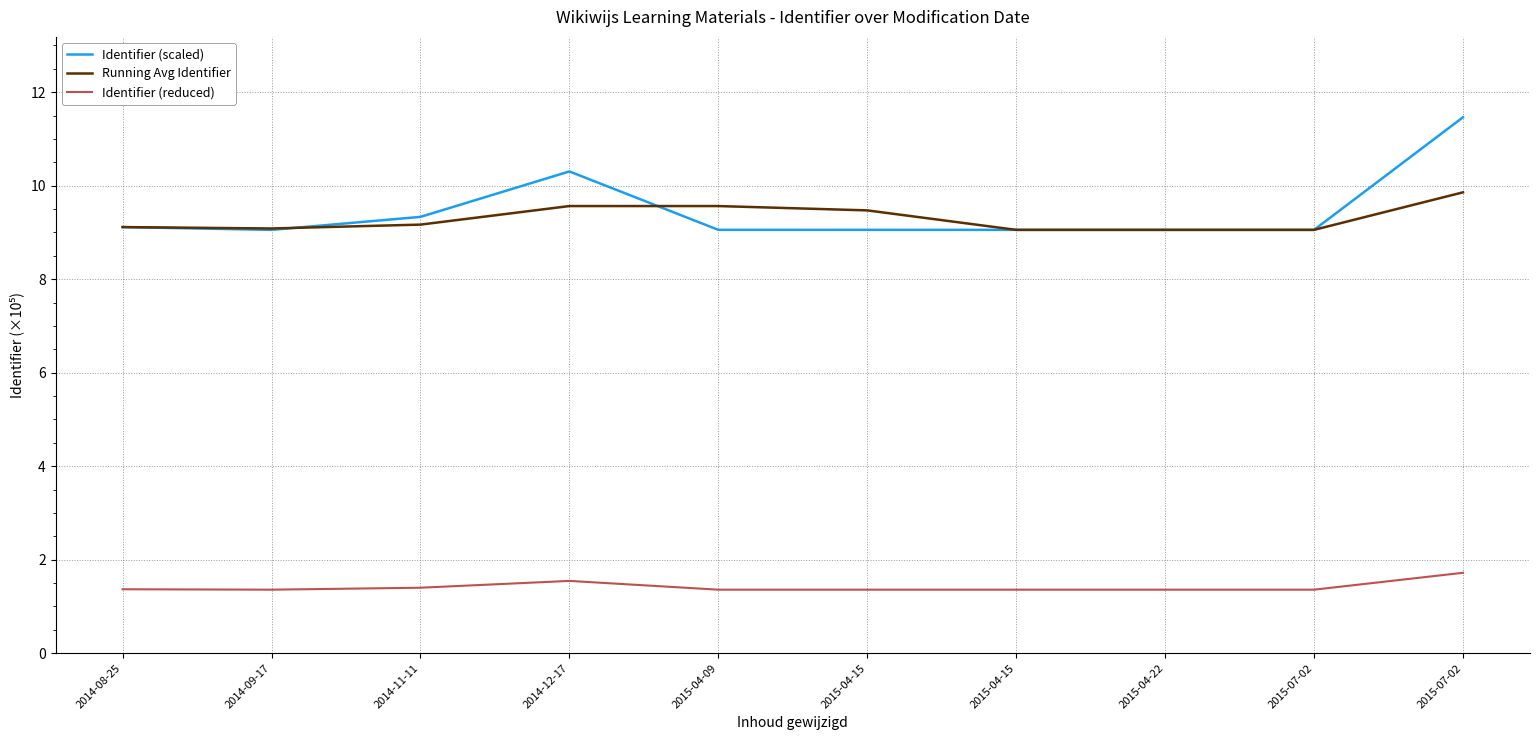

The Identifier (reduced) series shows 0.7 at 2015-04-22. True or false?

False